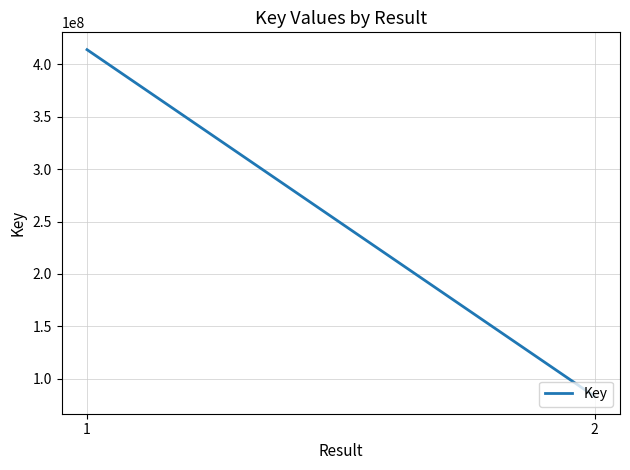

What is the value of the 2nd point from the left?

82948419